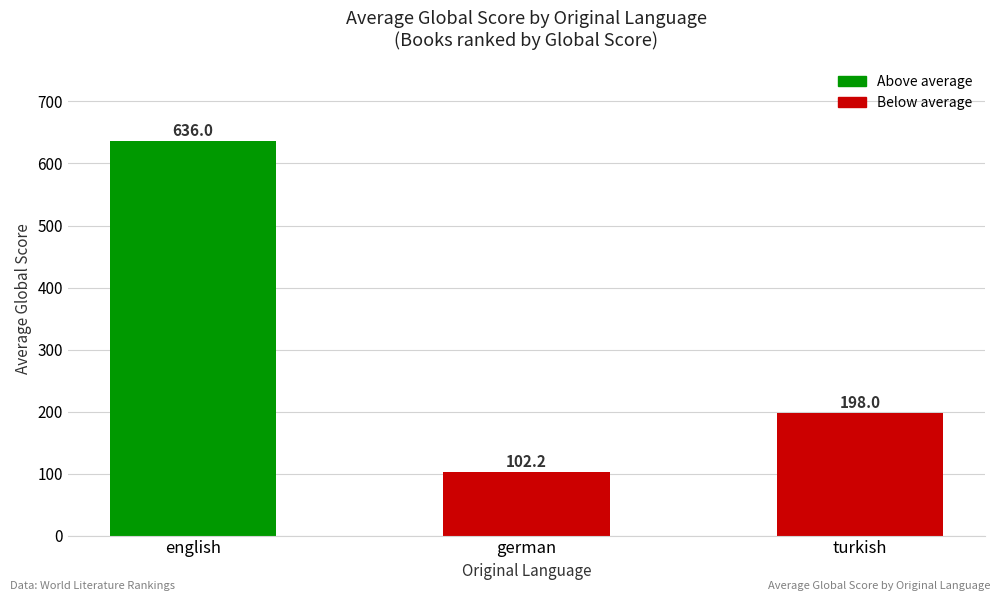

List the labels in order of value, largest first.

english, turkish, german